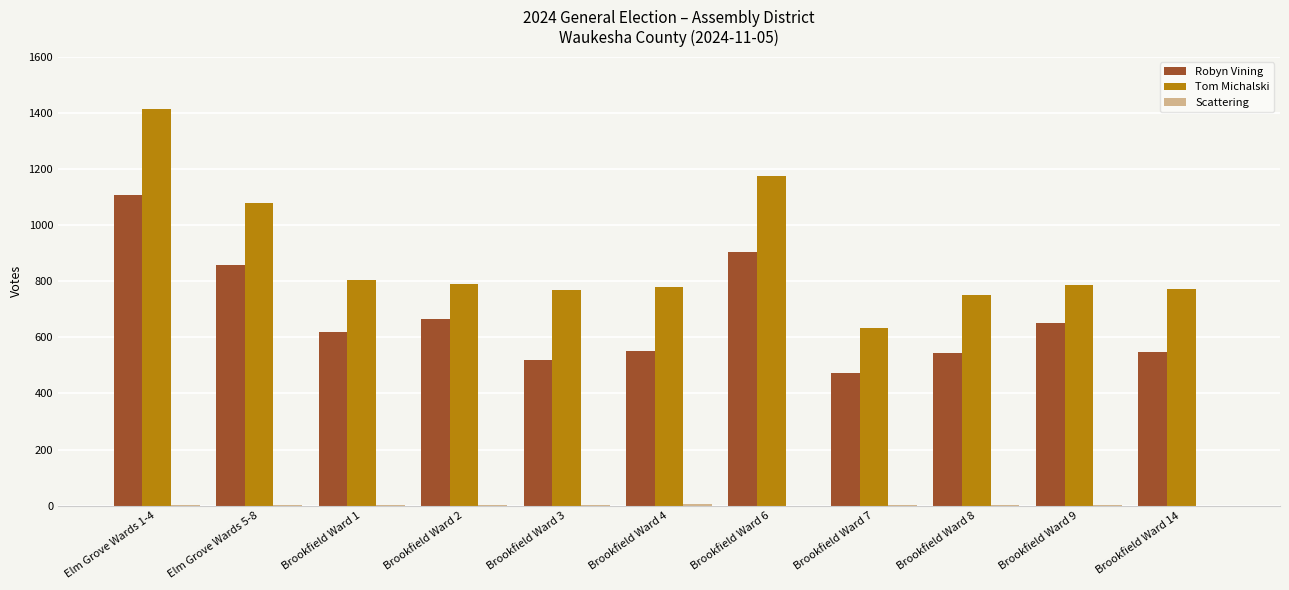

What is the sum of all Robyn Vining values?

7442